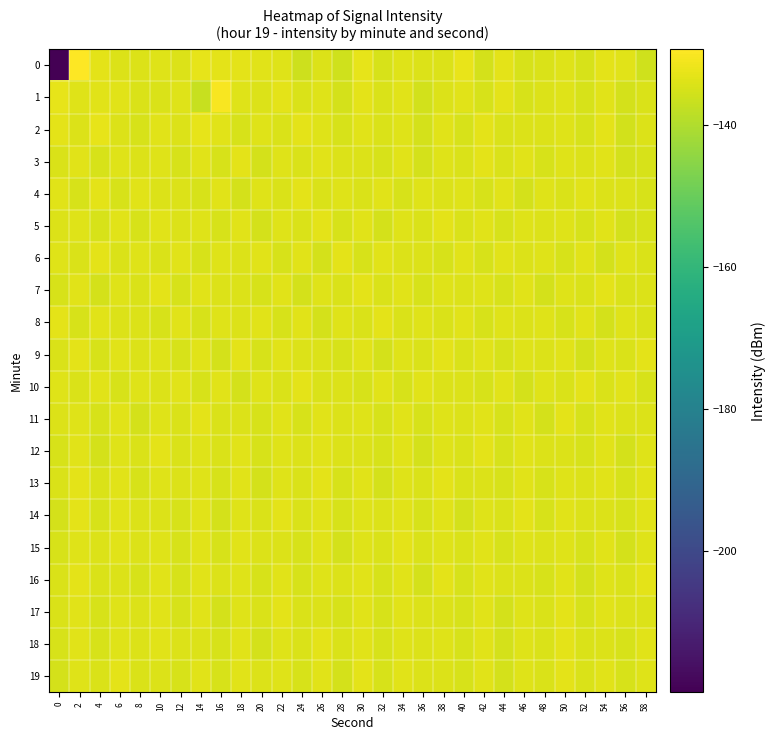

Reading left to right, what are all the values shown in this chart?

0: 0=-219.9	2=-129.3	4=-133.2	6=-133.9	8=-134.0	10=-133.9	12=-134.2	14=-132.8	16=-133.1	18=-133.1	20=-133.3	22=-133.9	24=-136.3	26=-134.2	28=-135.8	30=-132.7	32=-134.7	34=-133.6	36=-133.9	38=-134.1	40=-132.3	42=-135.2	44=-133.1	46=-134.8	48=-134.4	50=-133.6	52=-134.7	54=-133.1	56=-133.5	58=-136.0
1: 0=-132.6	2=-133.6	4=-133.4	6=-133.4	8=-134.5	10=-134.5	12=-133.6	14=-136.7	16=-130.3	18=-133.7	20=-134.2	22=-133.1	24=-134.5	26=-133.8	28=-135.1	30=-132.9	32=-134.3	34=-133.4	36=-135.6	38=-134.0	40=-133.2	42=-134.7	44=-133.1	46=-134.9	48=-134.1	50=-133.7	52=-134.8	54=-133.3	56=-135.2	58=-134.4
2: 0=-133.1	2=-134.2	4=-132.8	6=-133.9	8=-134.6	10=-133.5	12=-134.1	14=-132.7	16=-133.3	18=-134.8	20=-133.6	22=-134.4	24=-132.9	26=-133.7	28=-134.9	30=-133.2	32=-134.5	34=-133.8	36=-135.1	38=-133.4	40=-134.7	42=-133.1	44=-134.3	46=-133.9	48=-134.2	50=-133.6	52=-134.8	54=-133.1	56=-135.3	58=-134.0
3: 0=-134.5	2=-133.2	4=-134.8	6=-133.6	8=-134.1	10=-133.7	12=-134.9	14=-133.3	16=-134.6	18=-133.1	20=-135.0	22=-133.8	24=-134.4	26=-133.5	28=-134.2	30=-133.9	32=-134.7	34=-133.4	36=-135.1	38=-133.6	40=-134.3	42=-133.1	44=-134.5	46=-133.2	48=-134.8	50=-133.7	52=-134.1	54=-133.3	56=-135.2	58=-134.6
4: 0=-133.3	2=-134.6	4=-133.1	6=-134.8	8=-133.5	10=-134.2	12=-133.9	14=-134.7	16=-133.4	18=-135.1	20=-133.6	22=-134.4	24=-133.1	26=-134.3	28=-133.8	30=-134.5	32=-133.2	34=-134.9	36=-133.7	38=-134.1	40=-133.6	42=-134.8	44=-133.3	46=-135.0	48=-133.8	50=-134.4	52=-133.5	54=-134.2	56=-133.9	58=-134.7
5: 0=-134.2	2=-133.8	4=-134.6	6=-133.3	8=-134.9	10=-133.5	12=-134.1	14=-133.7	16=-134.8	18=-133.2	20=-135.0	22=-133.6	24=-134.4	26=-133.1	28=-134.7	30=-133.4	32=-135.1	34=-133.8	36=-134.3	38=-133.1	40=-134.5	42=-133.2	44=-134.8	46=-133.6	48=-134.1	50=-133.7	52=-134.9	54=-133.3	56=-135.2	58=-134.6
6: 0=-133.6	2=-134.4	4=-133.1	6=-134.3	8=-133.8	10=-134.5	12=-133.2	14=-134.9	16=-133.7	18=-134.1	20=-133.4	22=-134.7	24=-133.3	26=-135.0	28=-133.1	30=-134.8	32=-133.5	34=-134.2	36=-133.9	38=-134.6	40=-133.3	42=-134.9	44=-133.5	46=-134.1	48=-133.7	50=-134.8	52=-133.2	54=-135.0	56=-133.8	58=-134.4
7: 0=-134.7	2=-133.4	4=-135.1	6=-133.6	8=-134.4	10=-133.1	12=-134.8	14=-133.5	16=-134.2	18=-133.9	20=-134.7	22=-133.3	24=-135.0	26=-133.8	28=-134.4	30=-133.1	32=-134.5	34=-133.2	36=-134.9	38=-133.6	40=-134.1	42=-133.7	44=-134.8	46=-133.3	48=-135.2	50=-133.8	52=-134.5	54=-133.1	56=-134.3	58=-133.9
8: 0=-133.1	2=-134.8	4=-133.5	6=-134.2	8=-133.9	10=-134.6	12=-133.3	14=-134.9	16=-133.7	18=-134.1	20=-133.4	22=-134.7	24=-133.2	26=-135.0	28=-133.6	30=-134.4	32=-133.1	34=-134.3	36=-133.8	38=-134.5	40=-133.2	42=-134.9	44=-133.7	46=-134.1	48=-133.6	50=-134.8	52=-133.3	54=-135.1	56=-133.8	58=-134.4
9: 0=-134.4	2=-133.1	4=-134.7	6=-133.5	8=-134.2	10=-133.8	12=-134.6	14=-133.3	16=-135.0	18=-133.1	20=-134.8	22=-133.5	24=-134.2	26=-133.9	28=-134.7	30=-133.4	32=-135.1	34=-133.6	36=-134.4	38=-133.1	40=-134.5	42=-133.2	44=-134.8	46=-133.7	48=-134.1	50=-133.3	52=-135.2	54=-133.8	56=-134.5	58=-133.1
10: 0=-133.8	2=-134.5	4=-133.2	6=-134.9	8=-133.7	10=-134.1	12=-133.4	14=-134.7	16=-133.3	18=-135.0	20=-133.8	22=-134.4	24=-133.1	26=-134.3	28=-133.9	30=-134.6	32=-133.2	34=-134.9	36=-133.5	38=-134.2	40=-133.9	42=-134.7	44=-133.3	46=-135.1	48=-133.6	50=-134.4	52=-133.1	54=-134.5	56=-133.2	58=-134.8
11: 0=-134.1	2=-133.7	4=-134.8	6=-133.3	8=-135.2	10=-133.8	12=-134.5	14=-133.1	16=-134.3	18=-133.9	20=-134.6	22=-133.3	24=-134.9	26=-133.5	28=-134.2	30=-133.8	32=-134.6	34=-133.3	36=-134.9	38=-133.7	40=-134.1	42=-133.4	44=-134.7	46=-133.2	48=-135.0	50=-133.1	52=-134.8	54=-133.5	56=-134.2	58=-133.9
12: 0=-134.7	2=-133.4	4=-135.1	6=-133.6	8=-134.4	10=-133.1	12=-134.3	14=-133.8	16=-134.5	18=-133.2	20=-134.9	22=-133.7	24=-134.1	26=-133.5	28=-134.2	30=-133.9	32=-134.6	34=-133.3	36=-135.0	38=-133.8	40=-134.4	42=-133.1	44=-134.8	46=-133.5	48=-134.2	50=-133.9	52=-134.7	54=-133.3	56=-135.1	58=-133.6
13: 0=-134.4	2=-133.1	4=-134.5	6=-133.2	8=-134.8	10=-133.6	12=-134.1	14=-133.7	16=-134.9	18=-133.3	20=-135.2	22=-133.8	24=-134.5	26=-133.1	28=-134.7	30=-133.4	32=-135.1	34=-133.6	36=-134.4	38=-133.1	40=-134.3	42=-133.9	44=-134.6	46=-133.3	48=-134.9	50=-133.7	52=-134.1	54=-133.4	56=-134.7	58=-133.2
14: 0=-135.0	2=-133.1	4=-134.8	6=-133.5	8=-134.2	10=-133.9	12=-134.7	14=-133.3	16=-135.1	18=-133.6	20=-134.4	22=-133.1	24=-134.5	26=-133.2	28=-134.8	30=-133.7	32=-134.1	34=-133.4	36=-134.7	38=-133.3	40=-135.0	42=-133.8	44=-134.4	46=-133.1	48=-134.8	50=-133.5	52=-134.2	54=-133.9	56=-134.6	58=-133.3
15: 0=-134.9	2=-133.7	4=-134.1	6=-133.5	8=-134.2	10=-133.8	12=-134.6	14=-133.3	16=-134.9	18=-133.5	20=-134.2	22=-133.9	24=-134.7	26=-133.3	28=-135.1	30=-133.6	32=-134.4	34=-133.1	36=-134.3	38=-133.8	40=-134.5	42=-133.2	44=-134.9	46=-133.7	48=-134.1	50=-133.6	52=-134.8	54=-133.3	56=-135.2	58=-133.8
16: 0=-134.5	2=-133.1	4=-134.3	6=-133.9	8=-134.6	10=-133.3	12=-134.9	14=-133.5	16=-134.2	18=-133.8	20=-134.6	22=-133.3	24=-134.9	26=-133.7	28=-134.1	30=-133.4	32=-134.7	34=-133.2	36=-135.0	38=-133.1	40=-134.8	42=-133.5	44=-134.2	46=-133.9	48=-134.7	50=-133.3	52=-135.1	54=-133.6	56=-134.4	58=-133.1
17: 0=-134.5	2=-133.2	4=-134.8	6=-133.7	8=-134.1	10=-133.4	12=-134.7	14=-133.3	16=-135.0	18=-133.8	20=-134.4	22=-133.1	24=-134.3	26=-133.9	28=-134.6	30=-133.2	32=-134.9	34=-133.5	36=-134.2	38=-133.9	40=-134.7	42=-133.3	44=-135.1	46=-133.6	48=-134.4	50=-133.1	52=-134.8	54=-133.5	56=-134.2	58=-133.9
18: 0=-134.6	2=-133.3	4=-134.9	6=-133.7	8=-134.1	10=-133.5	12=-134.2	14=-133.9	16=-134.6	18=-133.3	20=-135.0	22=-133.8	24=-134.4	26=-133.1	28=-134.5	30=-133.2	32=-134.8	34=-133.6	36=-134.1	38=-133.7	40=-134.9	42=-133.3	44=-135.2	46=-133.8	48=-134.5	50=-133.1	52=-134.3	54=-133.9	56=-134.7	58=-133.4
19: 0=-135.1	2=-133.6	4=-134.4	6=-133.1	8=-134.3	10=-133.9	12=-134.6	14=-133.2	16=-134.9	18=-133.5	20=-134.2	22=-133.8	24=-134.7	26=-133.3	28=-135.0	30=-133.1	32=-134.8	34=-133.5	36=-134.2	38=-133.9	40=-134.7	42=-133.4	44=-135.1	46=-133.6	48=-134.4	50=-133.1	52=-134.5	54=-133.2	56=-134.8	58=-133.7